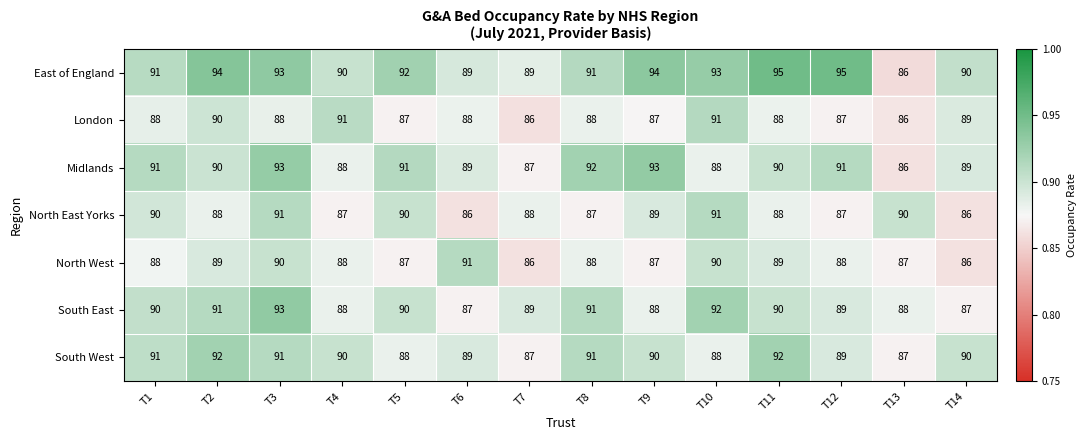

What is the spread (max minus min) of values at T5?

5